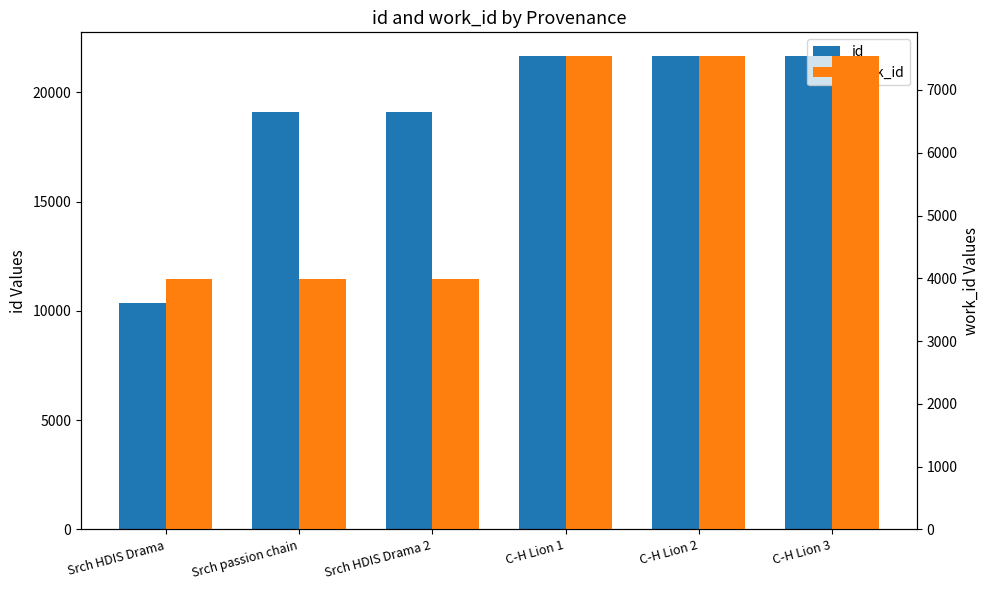

What position from the right is C-H Lion 2?

2